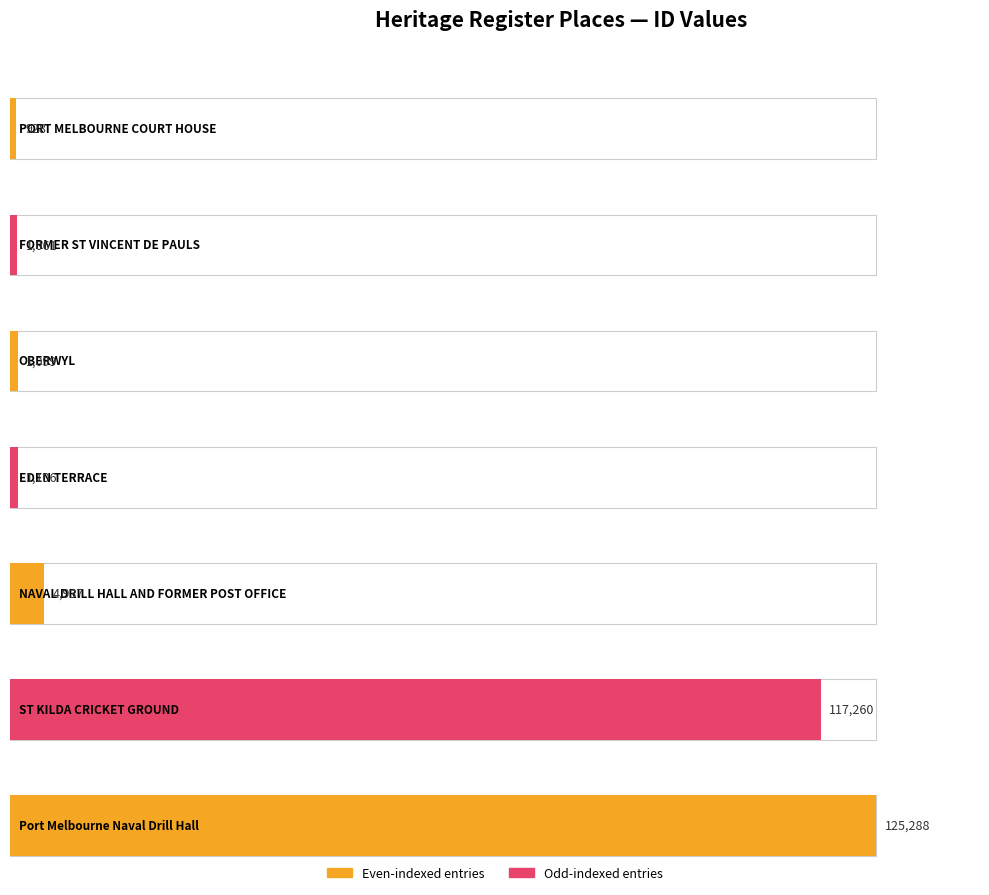

What is the label of the 3rd bar from the left?

OBERWYL